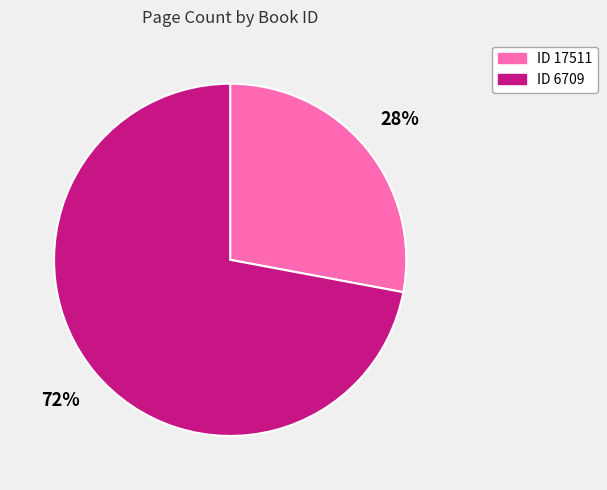

Is there a majority slice in this chart?

Yes